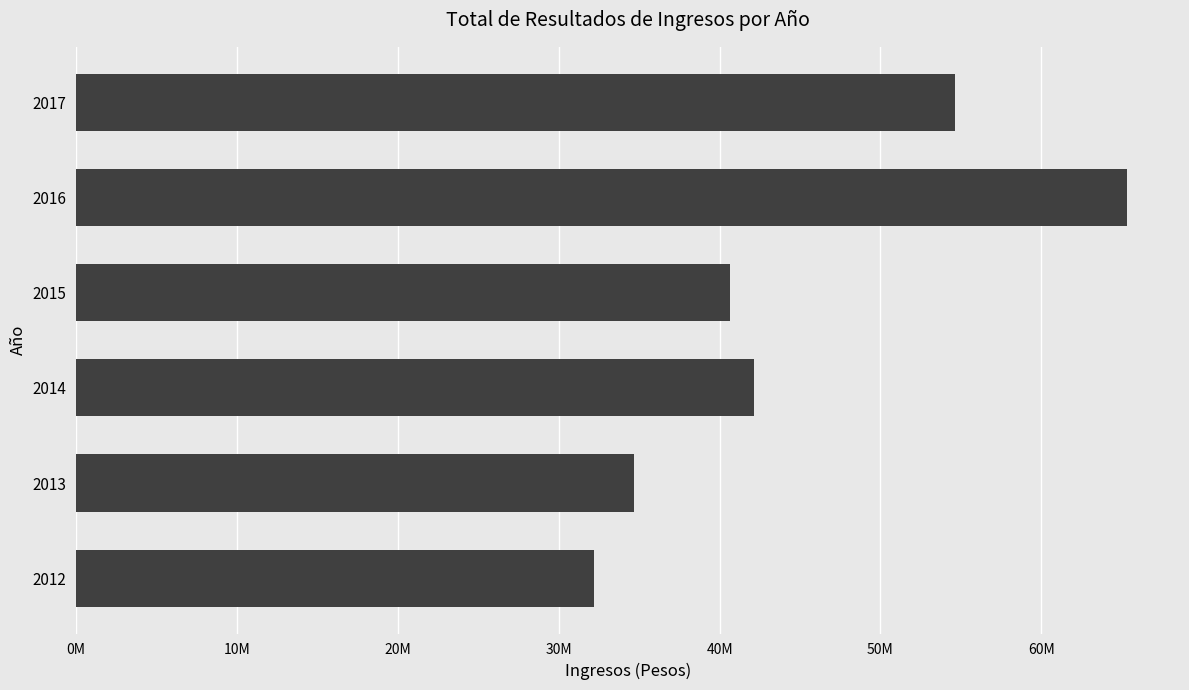

Are the bars grouped side by side (vs. stacked)?

No